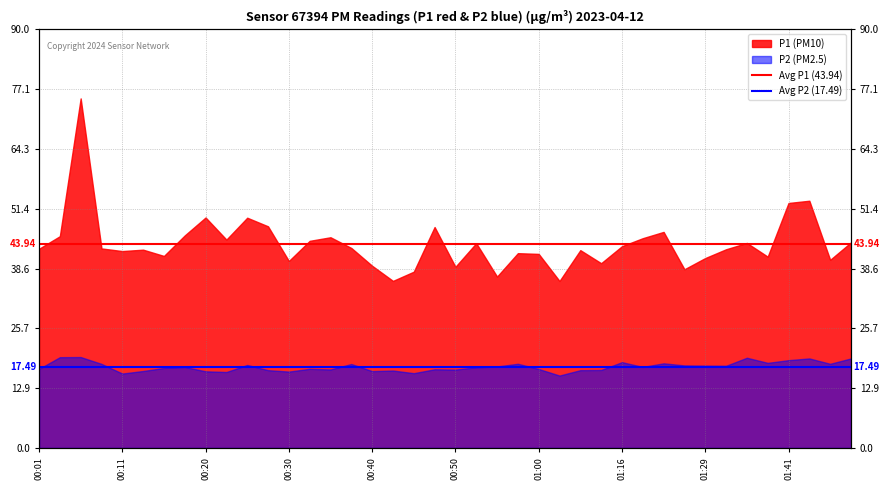

What is the total value across all series at 00:11?

61.4